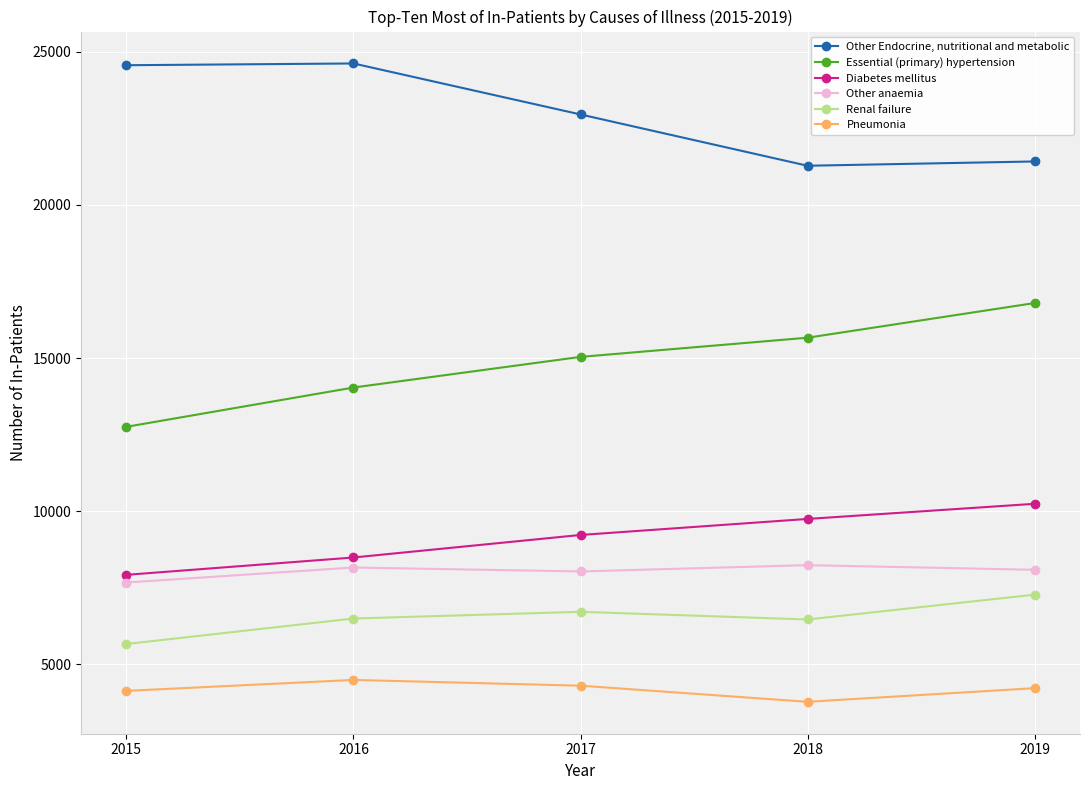

How many interior local peaks does the Pneumonia series have?

1